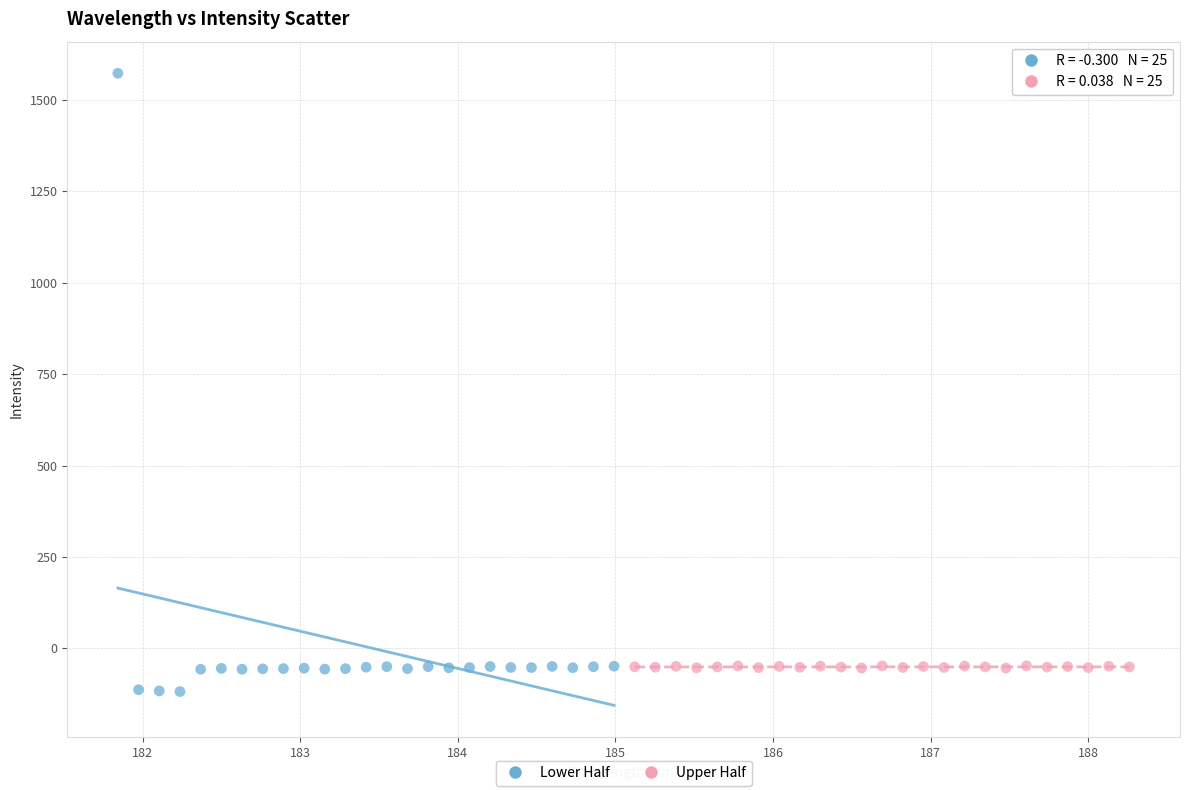

Which series has the widest spread of Y values?

Lower Half